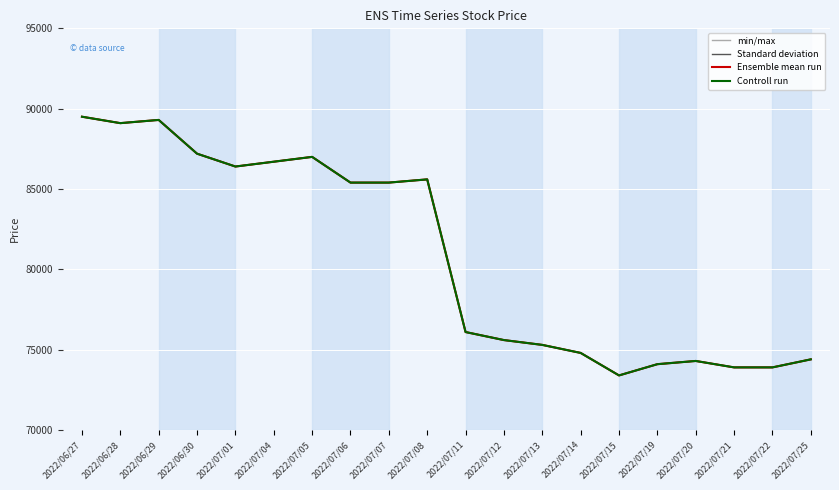

At which category is the sum across all series the highest?

2022/06/27